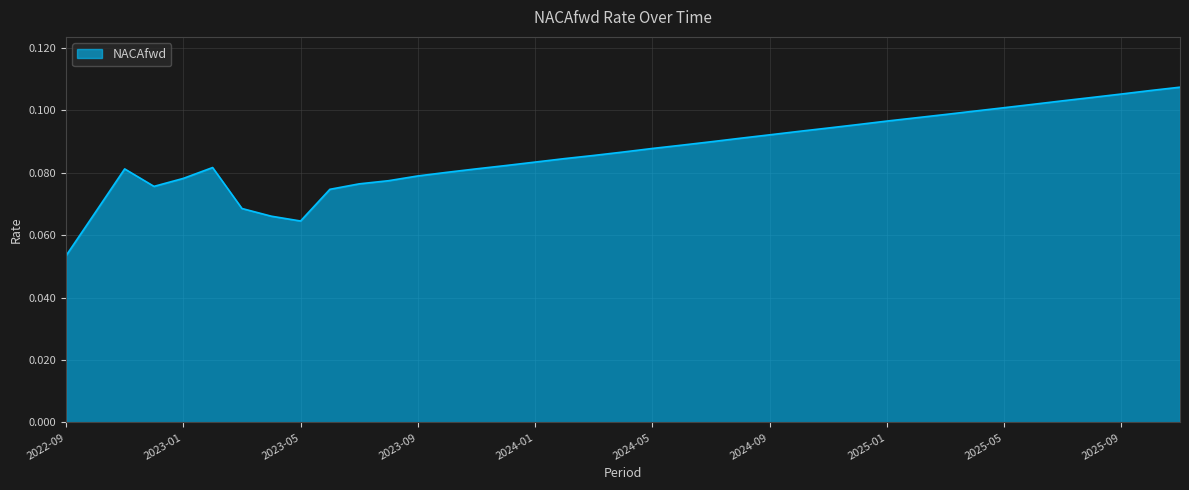

What is the sum of all values?

3.4